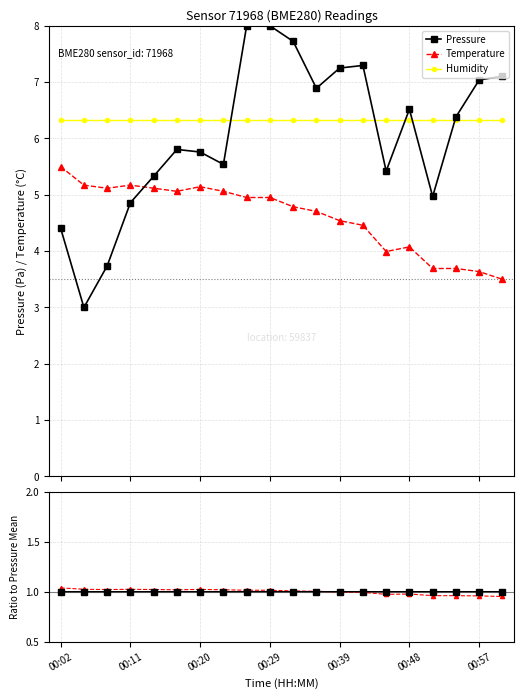

How many values in the Pressure series are below 6?

10